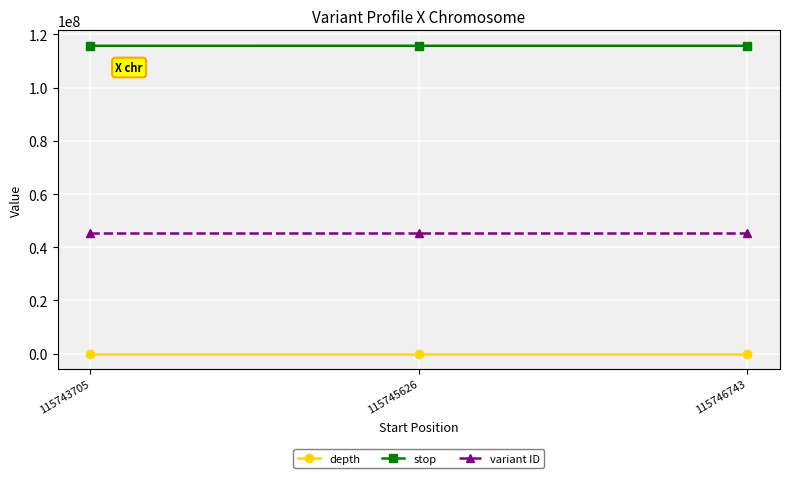

At how many categories does at least one series exceed 86396641?

3